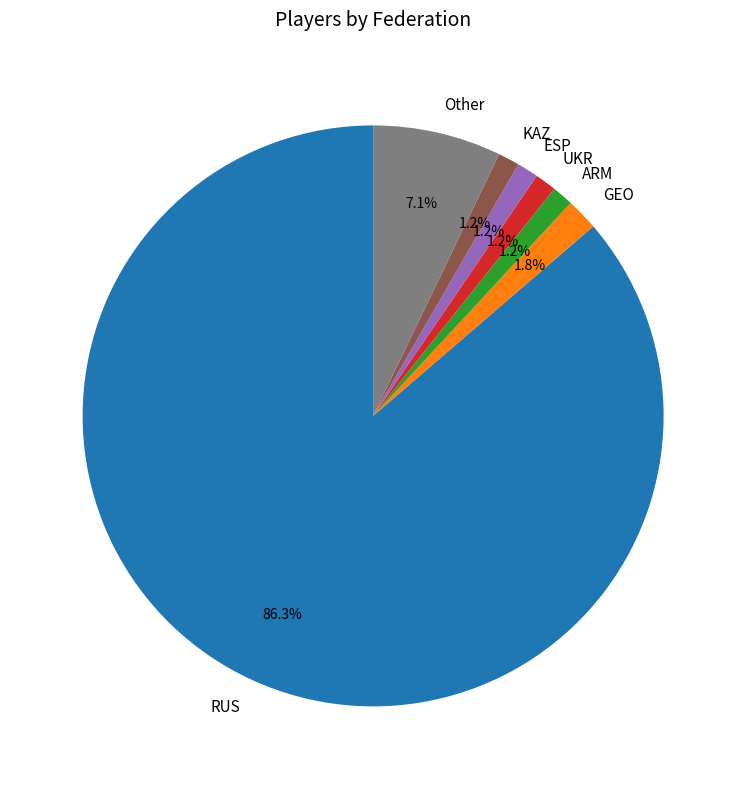

What is the largest slice in the pie chart?

RUS